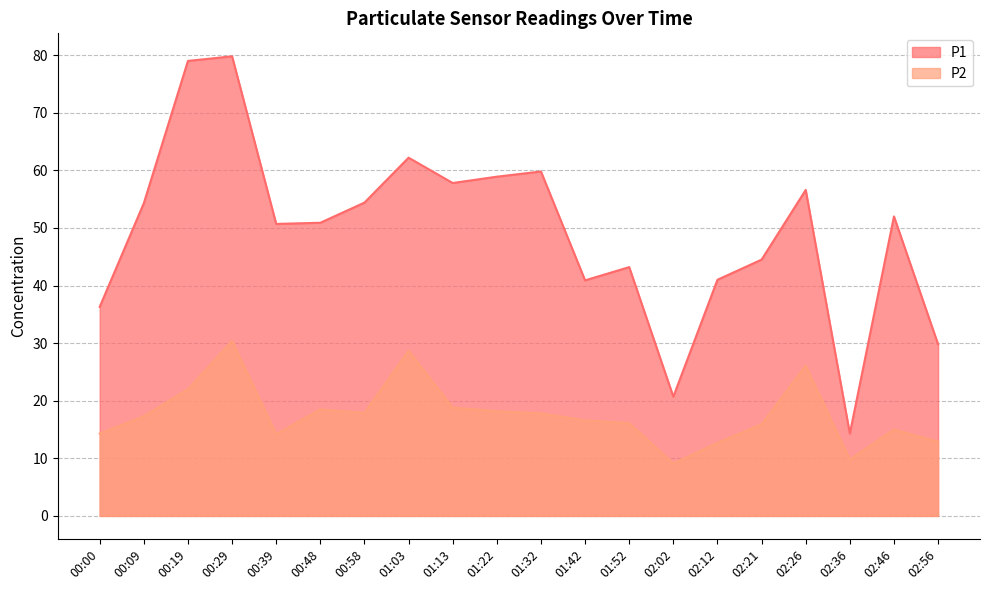

List the labels in order of P1 value, largest first.

00:29, 00:19, 01:03, 01:32, 01:22, 01:13, 02:26, 00:58, 00:09, 02:46, 00:48, 00:39, 02:21, 01:52, 02:12, 01:42, 00:00, 02:56, 02:02, 02:36